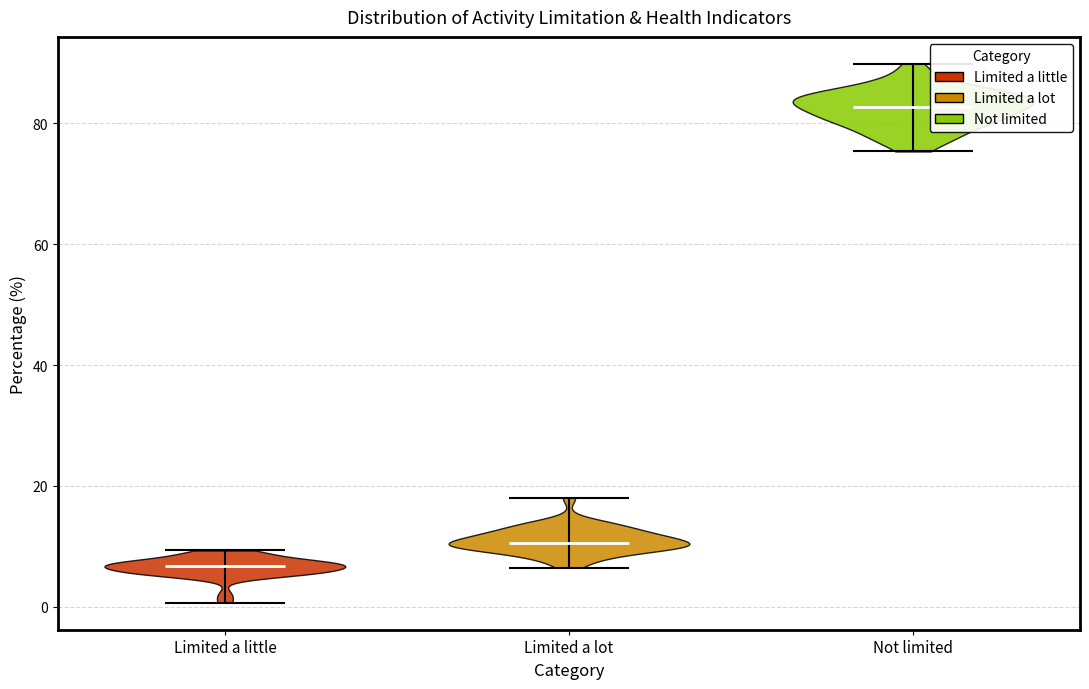

Reading left to right, read every violin against the y-axis: where its median line is, and the lowest and highest points it reaches. The values are not printed on the chart, so give them approximately, as read against the axis.

Limited a little: median line 6, lowest point 0, highest point 10
Limited a lot: median line 10, lowest point 6, highest point 18
Not limited: median line 82, lowest point 76, highest point 90